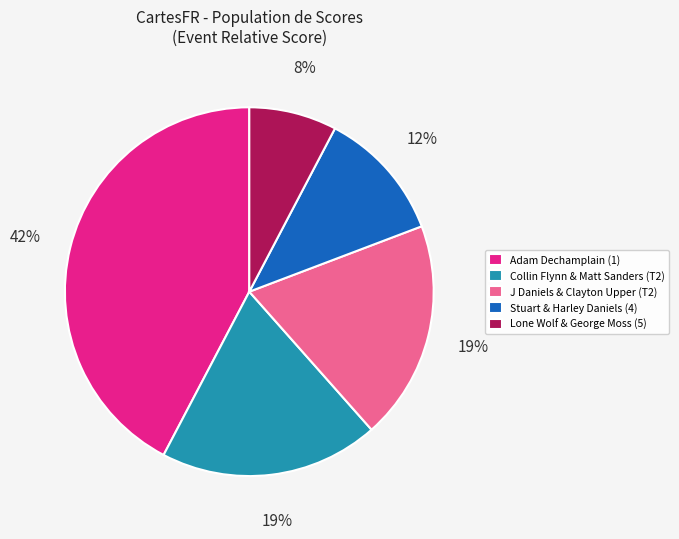

What is the largest slice in the pie chart?

Adam Dechamplain (1)